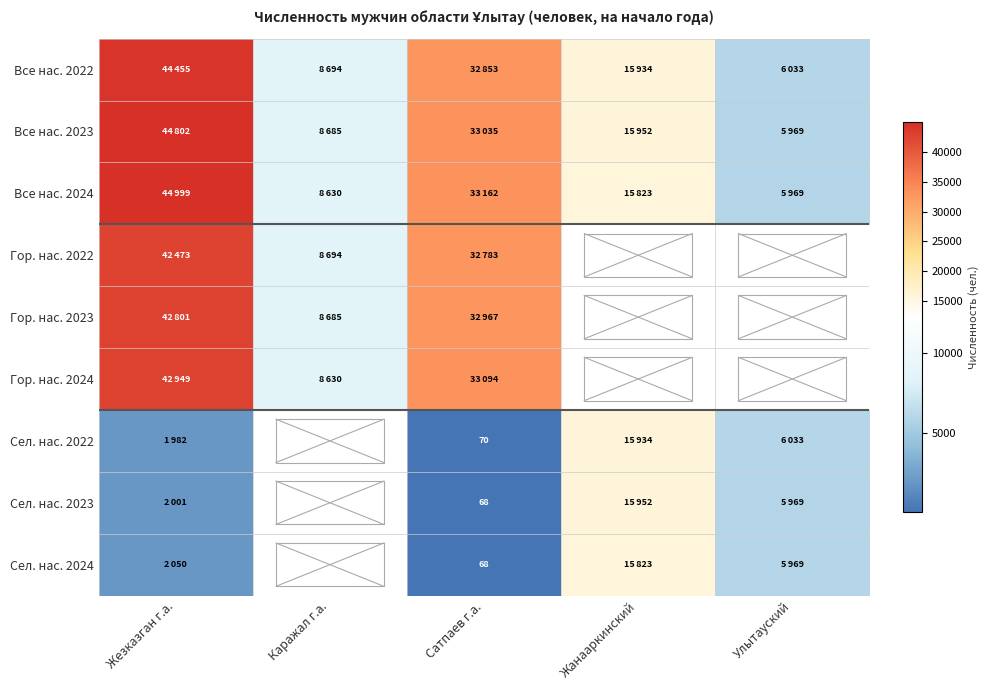

Which series has the largest total across all categories?

Все нас. 2024